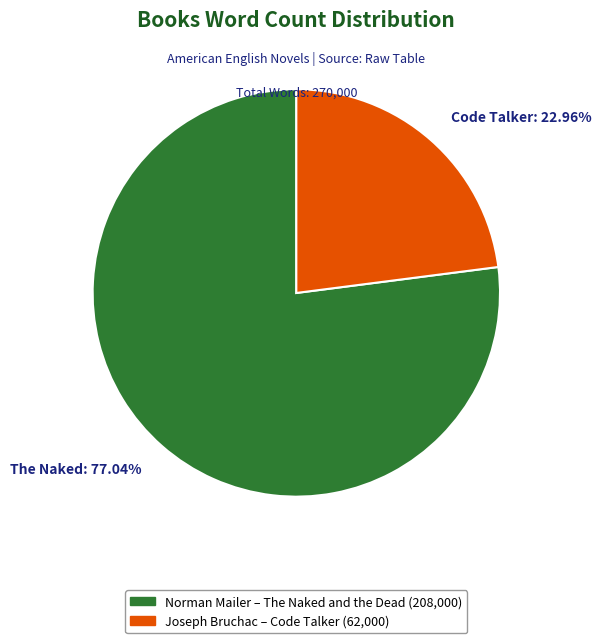

Does any single category account for the majority?

Yes